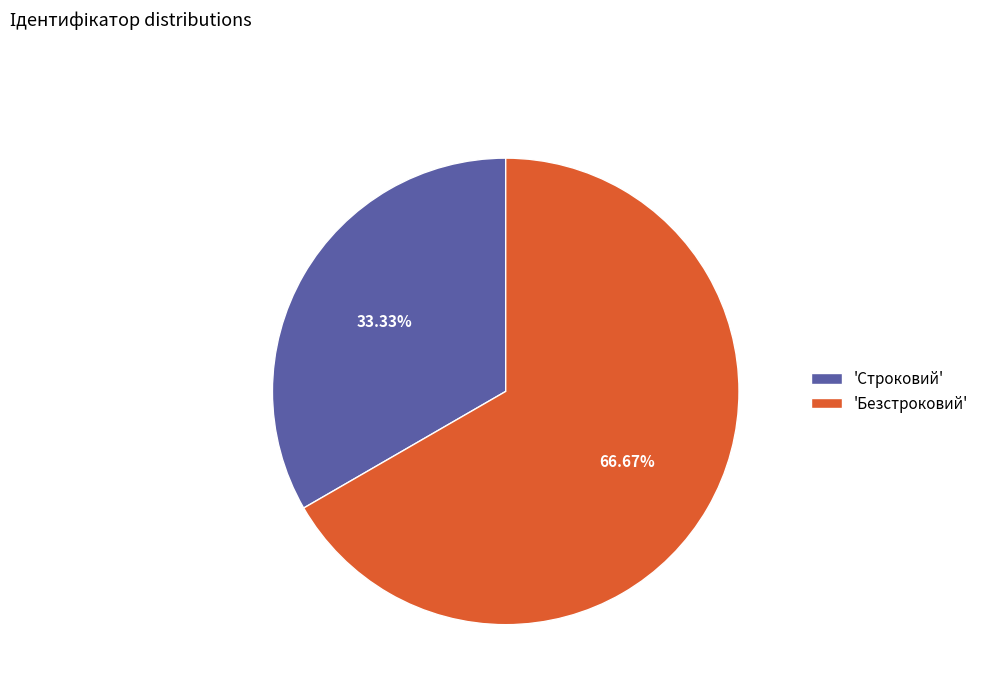

Which category has the smallest portion of the pie?

'Строковий'